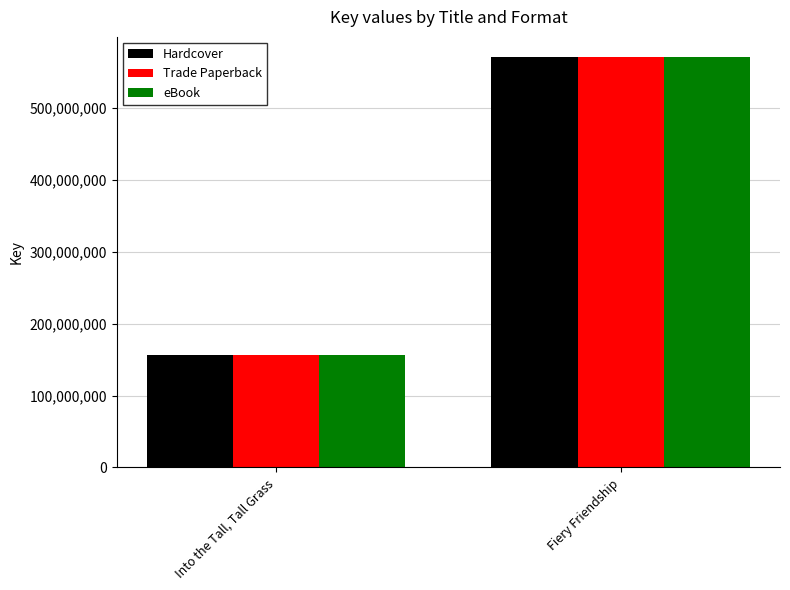

Is it true that Hardcover equals 156920488 at Into the Tall, Tall Grass?

True